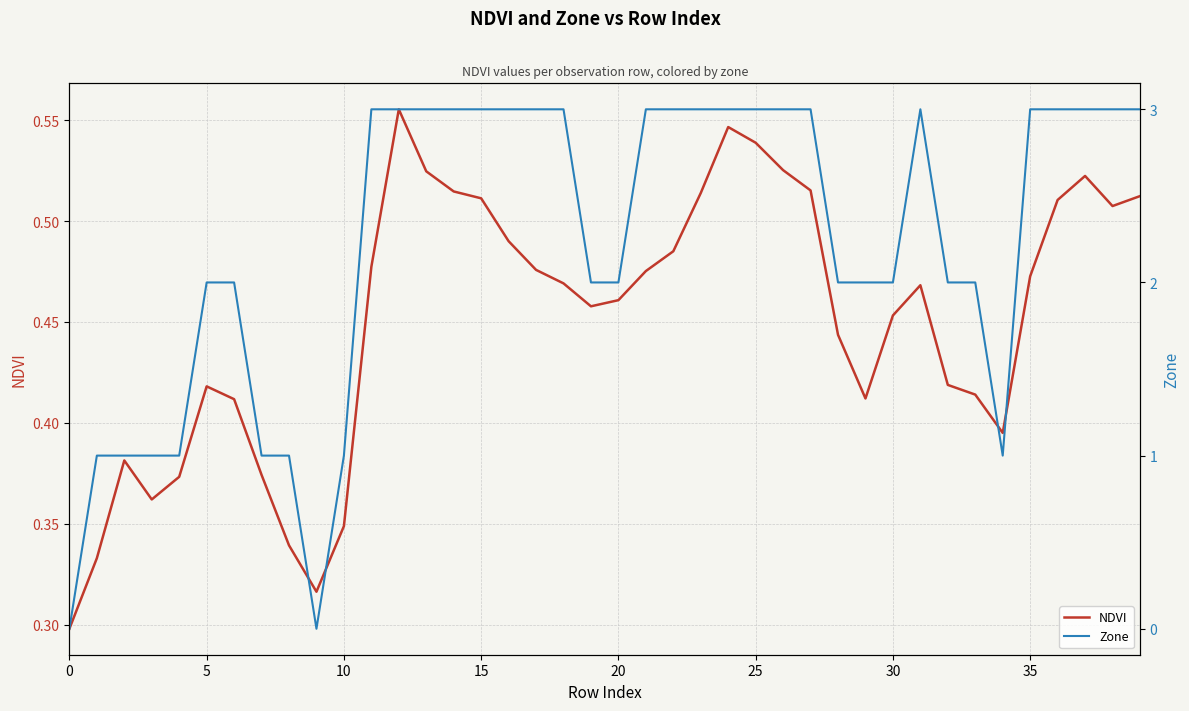

Does the chart have visible grid lines?

Yes